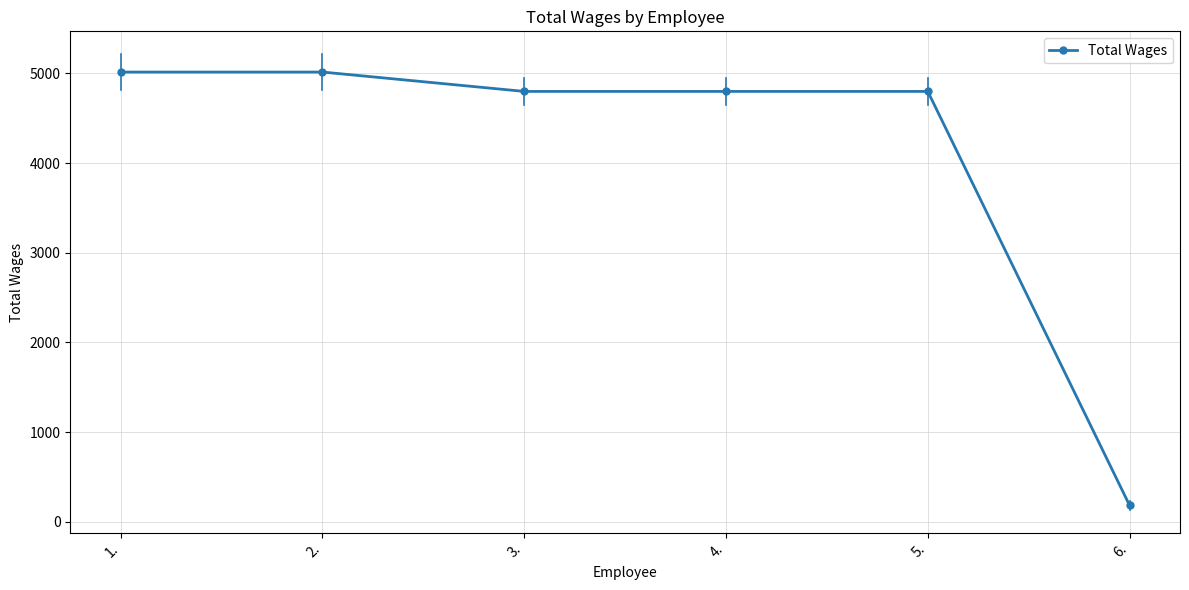

How many series are shown in this chart?

1